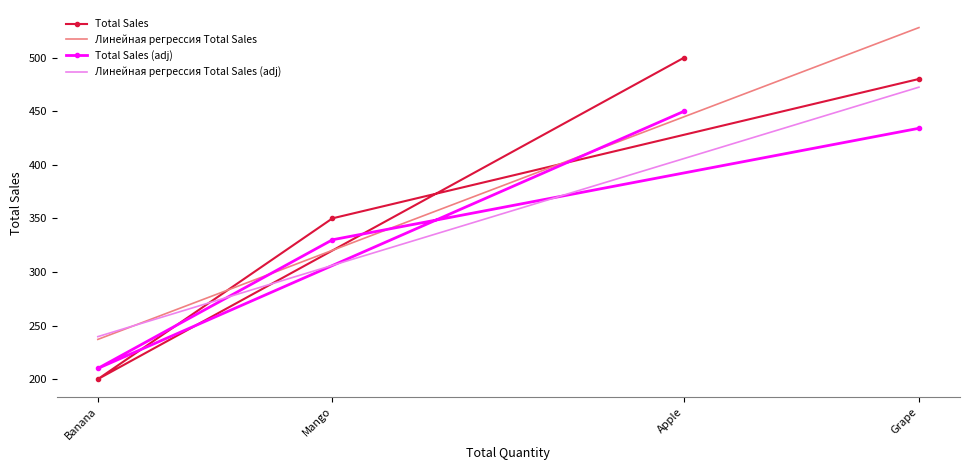

List the labels in order of Total Sales (adj) value, largest first.

Apple, Grape, Mango, Banana